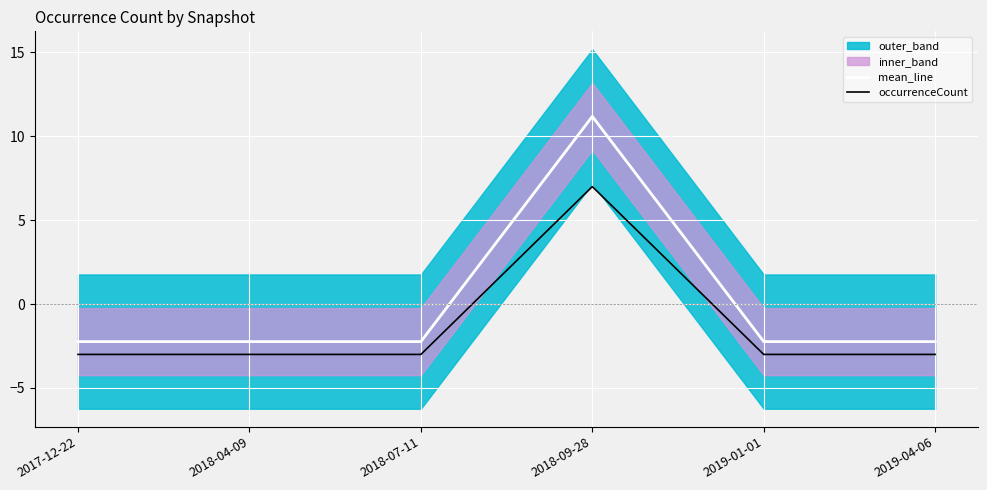

At 2019-01-01, list the series in order from smallest to largest.

occurrenceCount, mean_line